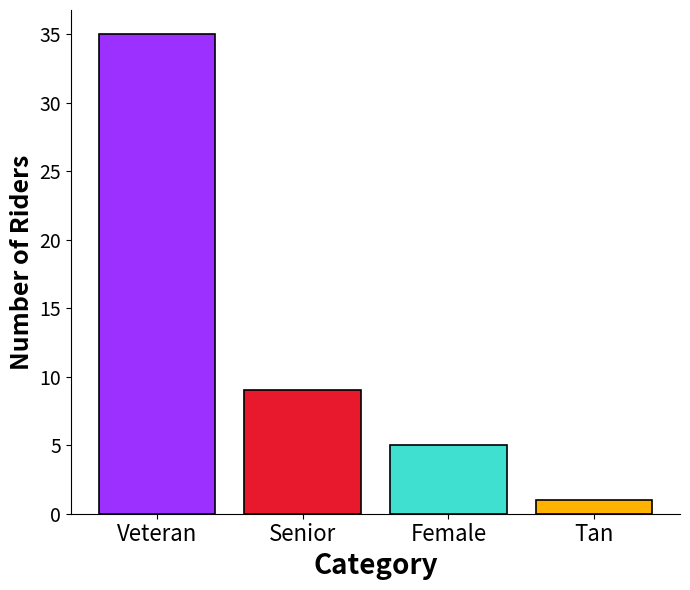

What is the greatest value displayed?

35